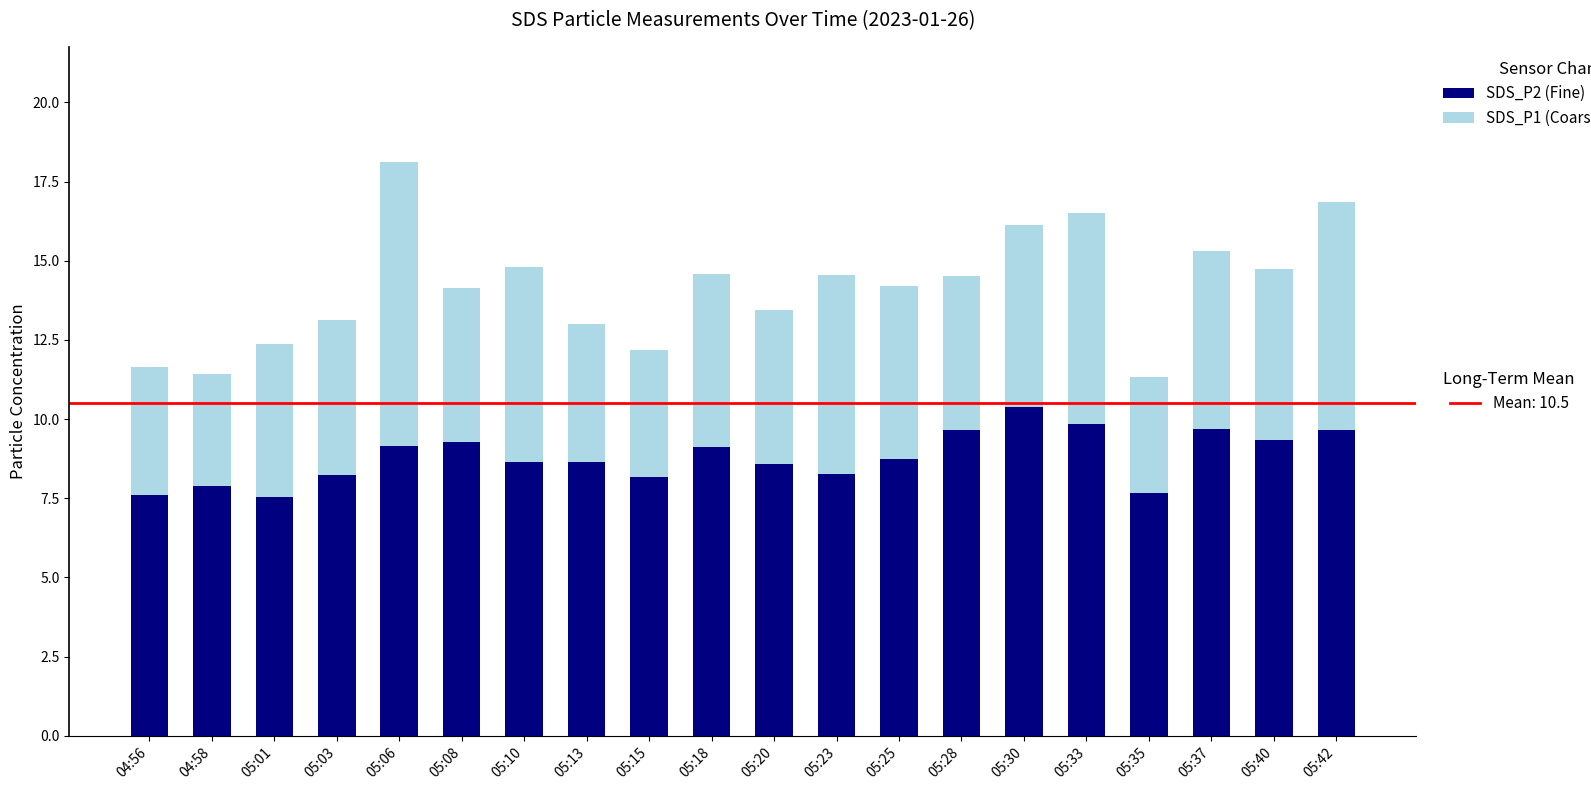

At which category is the sum across all series the highest?

05:06